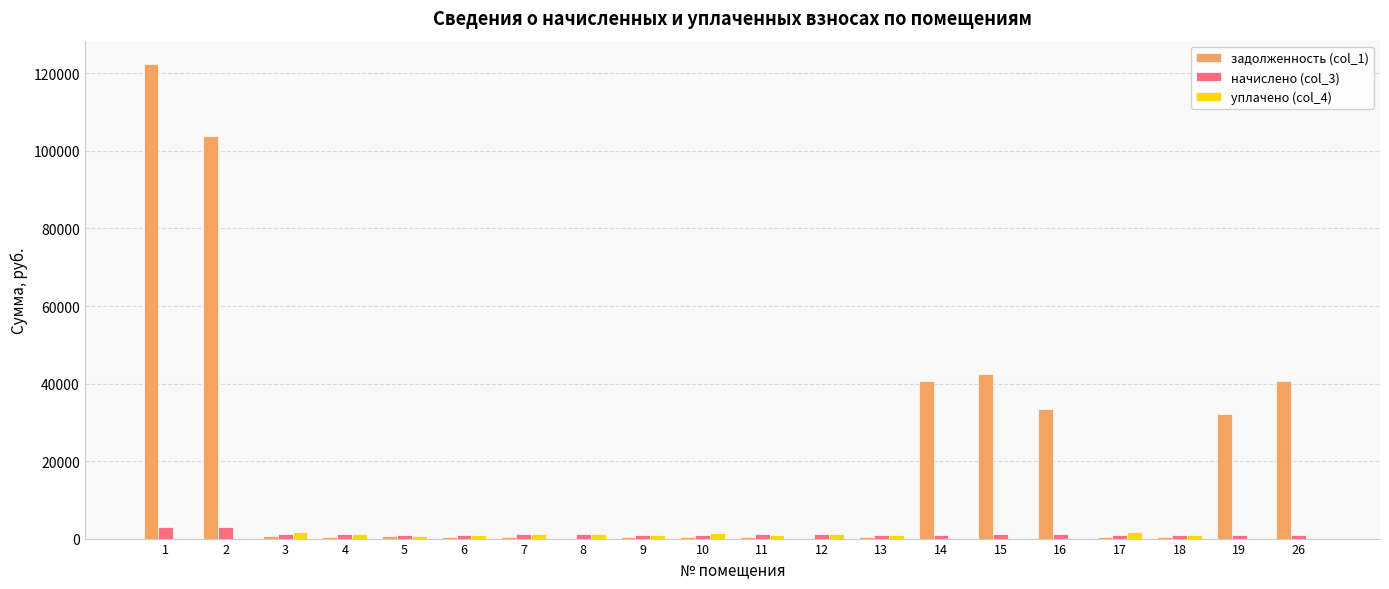

The value of начислено (col_3) at 1 is 3009.9. True or false?

True